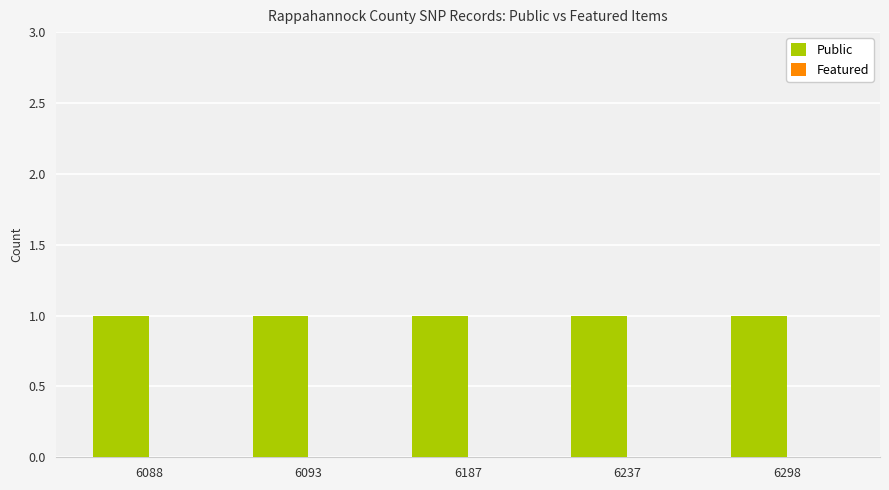

At how many categories does at least one series exceed 0?

5